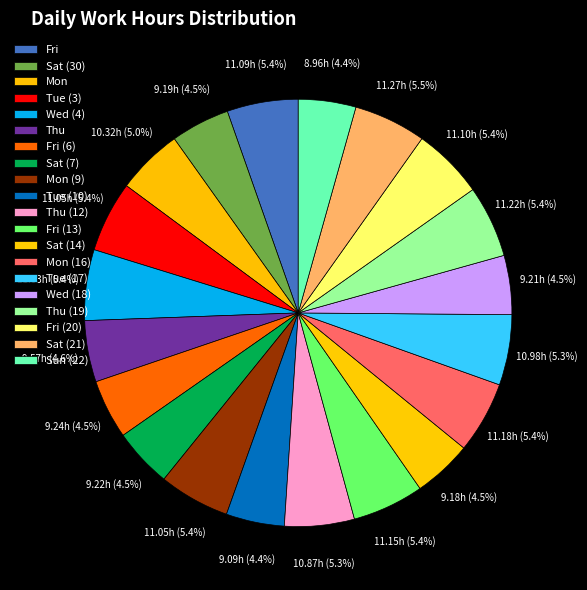

How many segments does this pie chart have?

20